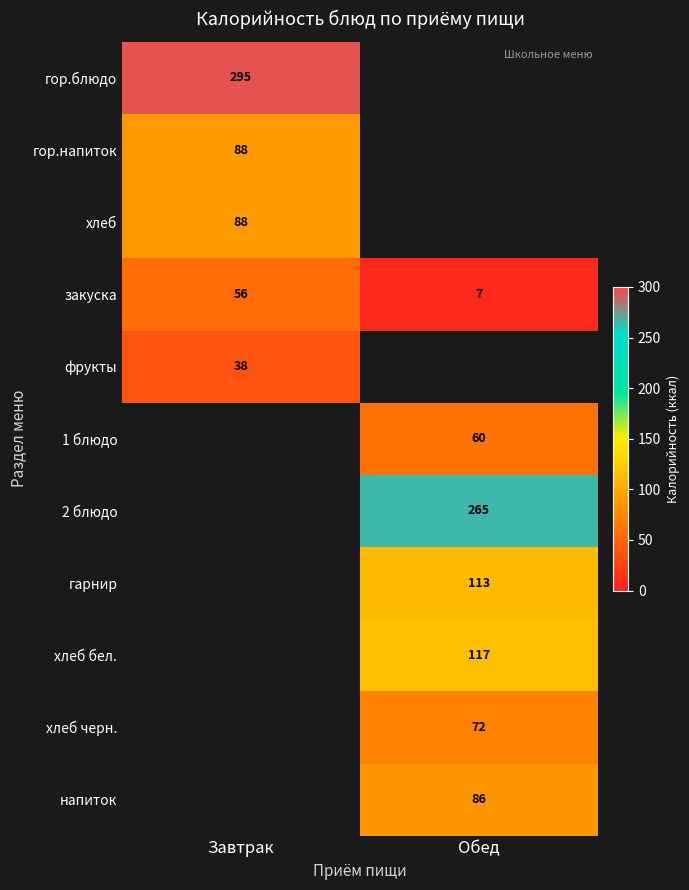

The value of хлеб черн. at Обед is 16. True or false?

False